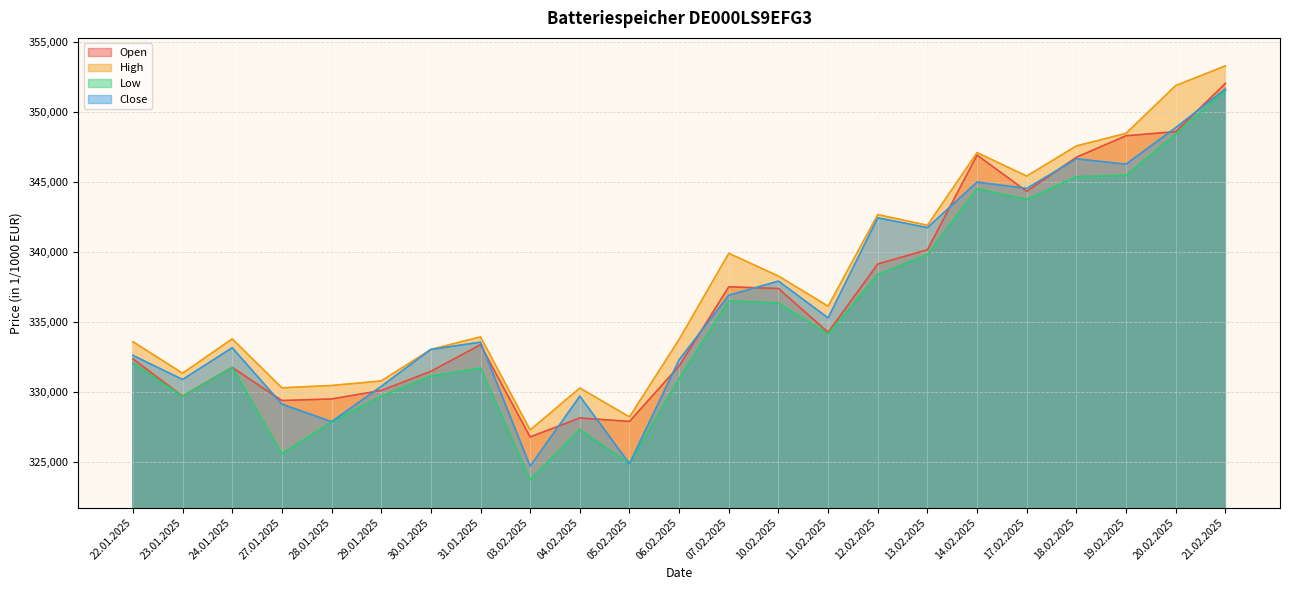

At which label does Low first exceed 332067?

07.02.2025